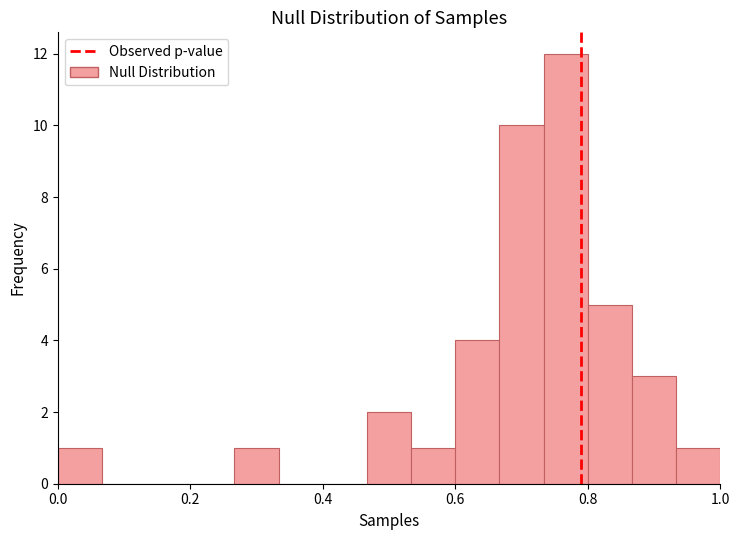

Read against the x-axis, roughly where is the centre of the tallest bar?

0.76